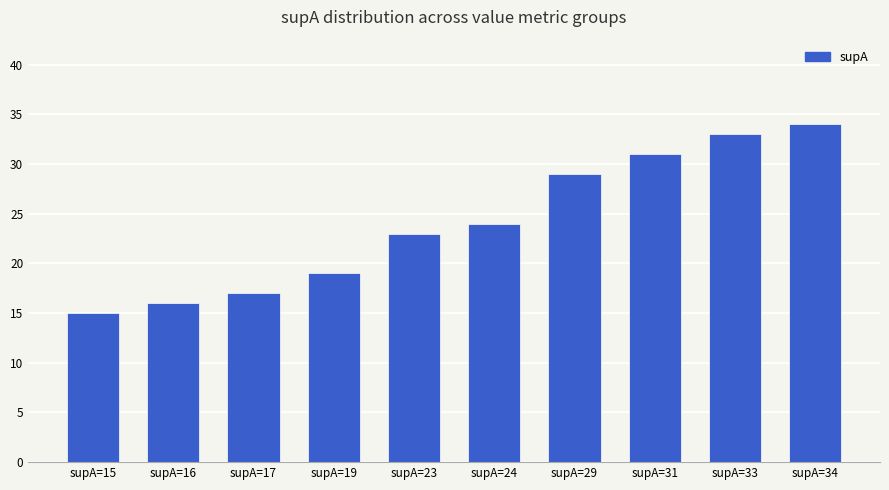

Is it true that the value at supA=29 is 29?

True